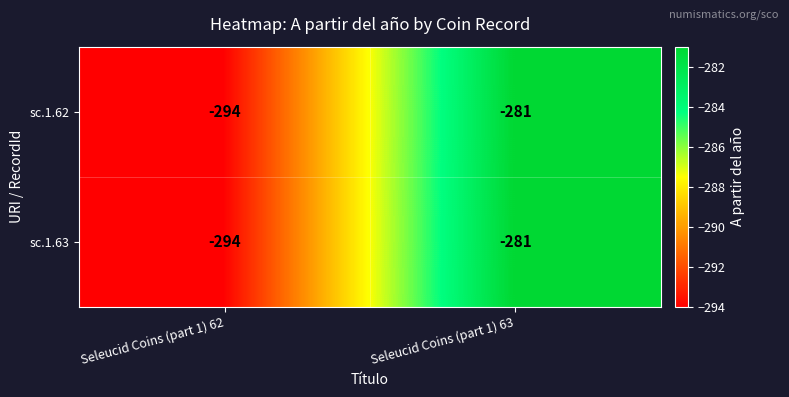

Rank the categories by sc.1.62 value from lowest to highest.

Seleucid Coins (part 1) 62, Seleucid Coins (part 1) 63